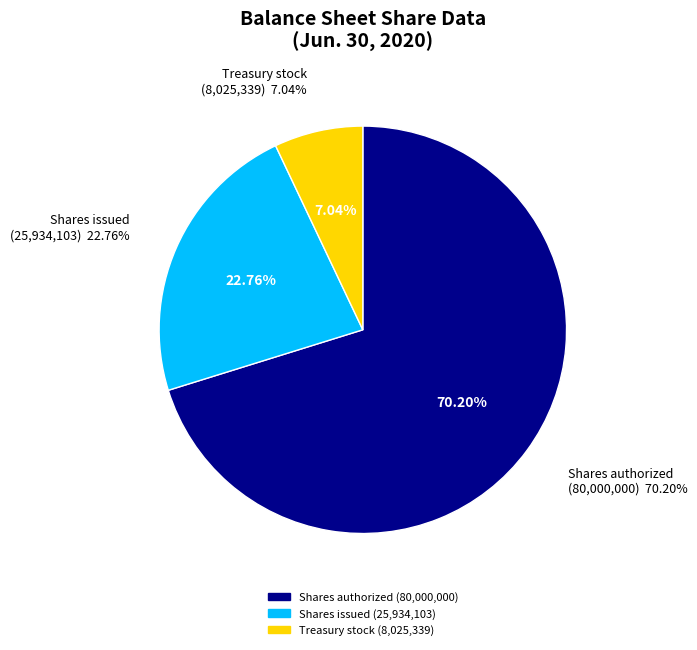

To the nearest percent, what portion does Treasury stock, shares represent?

7%